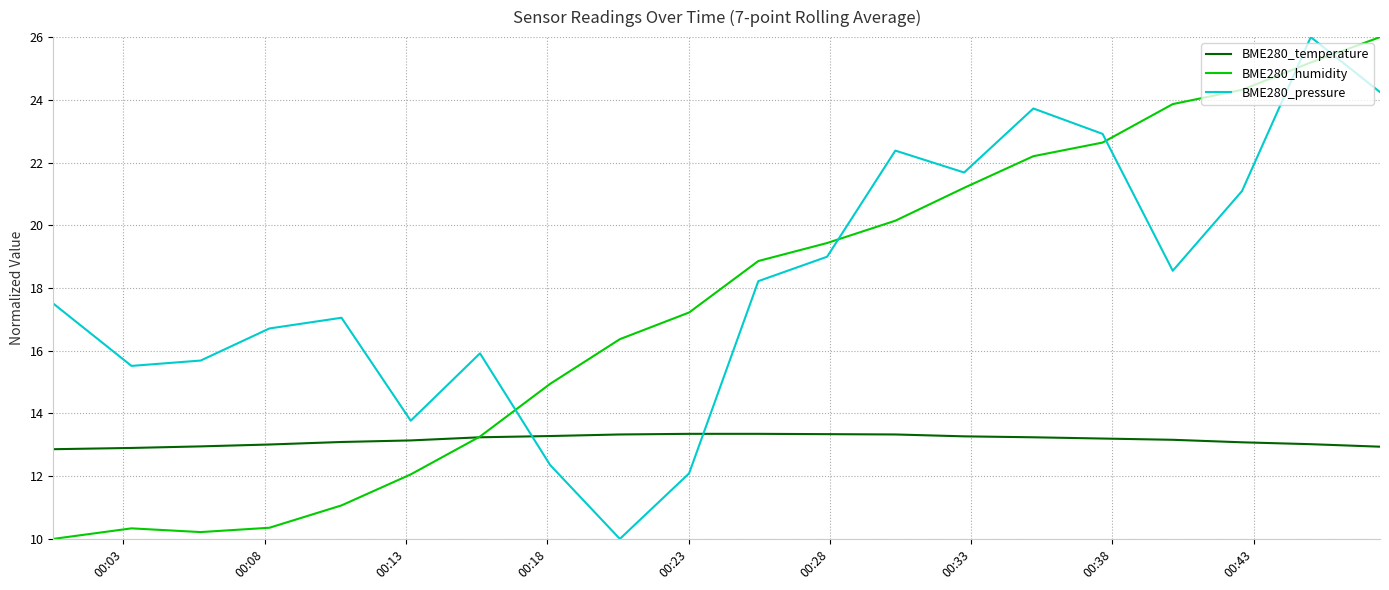

True or false: BME280_pressure and BME280_temperature intersect in this chart.

True